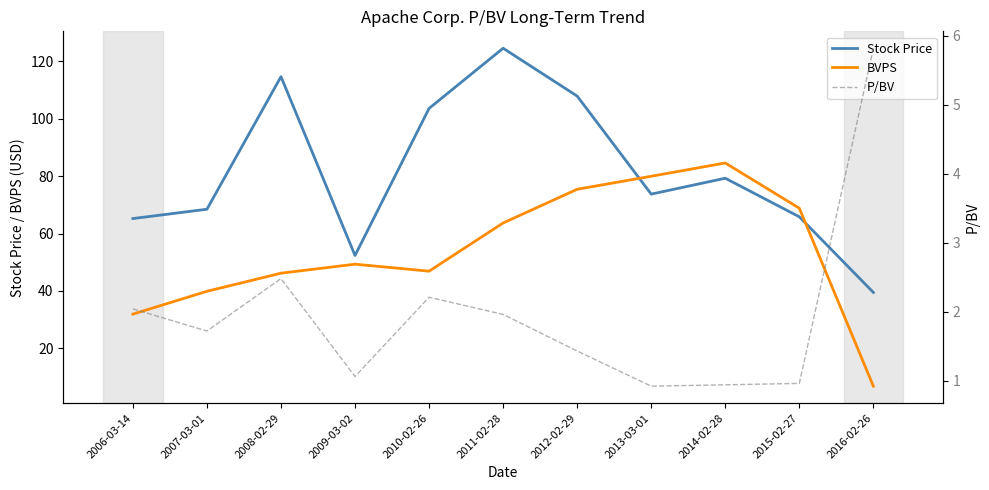

Which has a higher value, 2015-02-27 or 2014-02-28?

2014-02-28